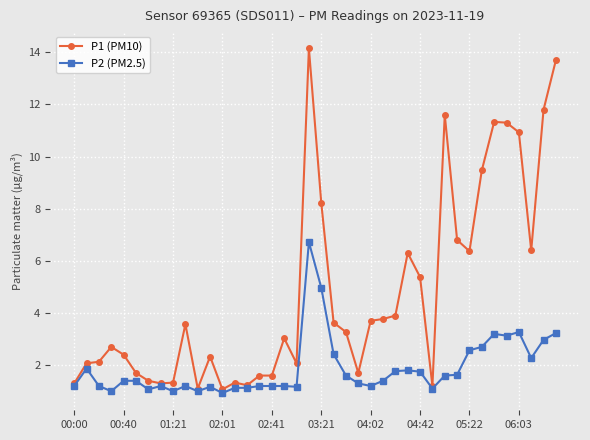

What is the maximum value shown in the chart?

14.2